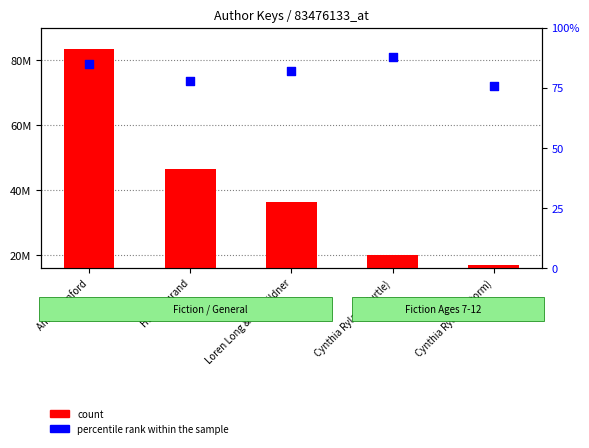

Which series contains the lowest Y value?

percentile rank within the sample